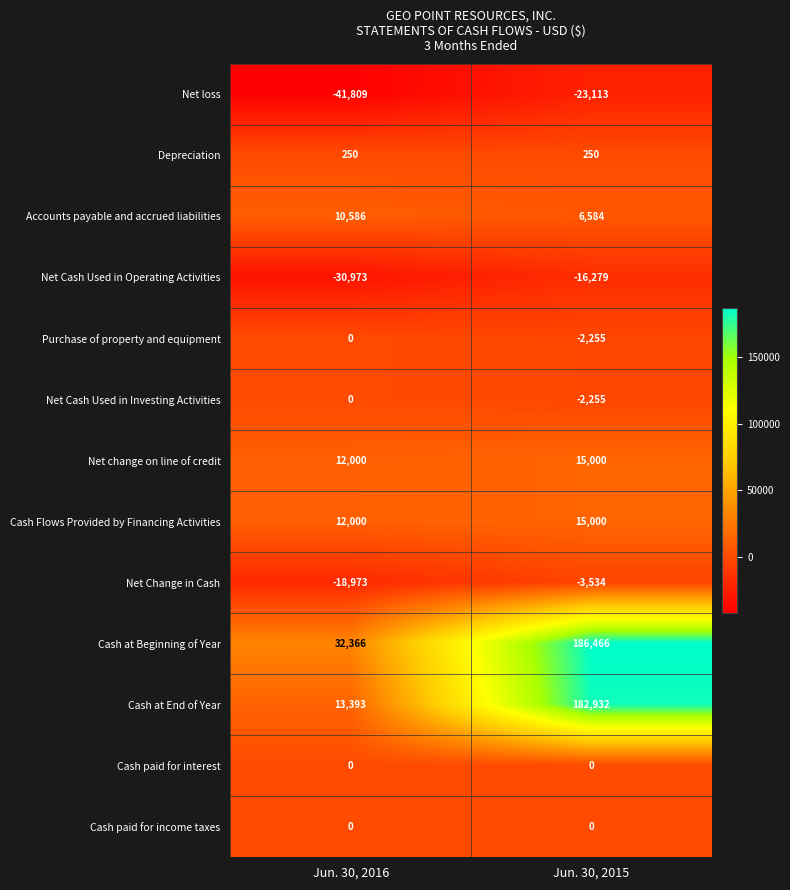

Reading right to left, what are all the values shown in this chart?

Net loss: Jun. 30, 2015=-23113	Jun. 30, 2016=-41809
Depreciation: Jun. 30, 2015=250	Jun. 30, 2016=250
Accounts payable and accrued liabilities: Jun. 30, 2015=6584	Jun. 30, 2016=10586
Net Cash Used in Operating Activities: Jun. 30, 2015=-16279	Jun. 30, 2016=-30973
Purchase of property and equipment: Jun. 30, 2015=-2255	Jun. 30, 2016=0
Net Cash Used in Investing Activities: Jun. 30, 2015=-2255	Jun. 30, 2016=0
Net change on line of credit: Jun. 30, 2015=15000	Jun. 30, 2016=12000
Cash Flows Provided by Financing Activities: Jun. 30, 2015=15000	Jun. 30, 2016=12000
Net Change in Cash: Jun. 30, 2015=-3534	Jun. 30, 2016=-18973
Cash at Beginning of Year: Jun. 30, 2015=186466	Jun. 30, 2016=32366
Cash at End of Year: Jun. 30, 2015=182932	Jun. 30, 2016=13393
Cash paid for interest: Jun. 30, 2015=0	Jun. 30, 2016=0
Cash paid for income taxes: Jun. 30, 2015=0	Jun. 30, 2016=0